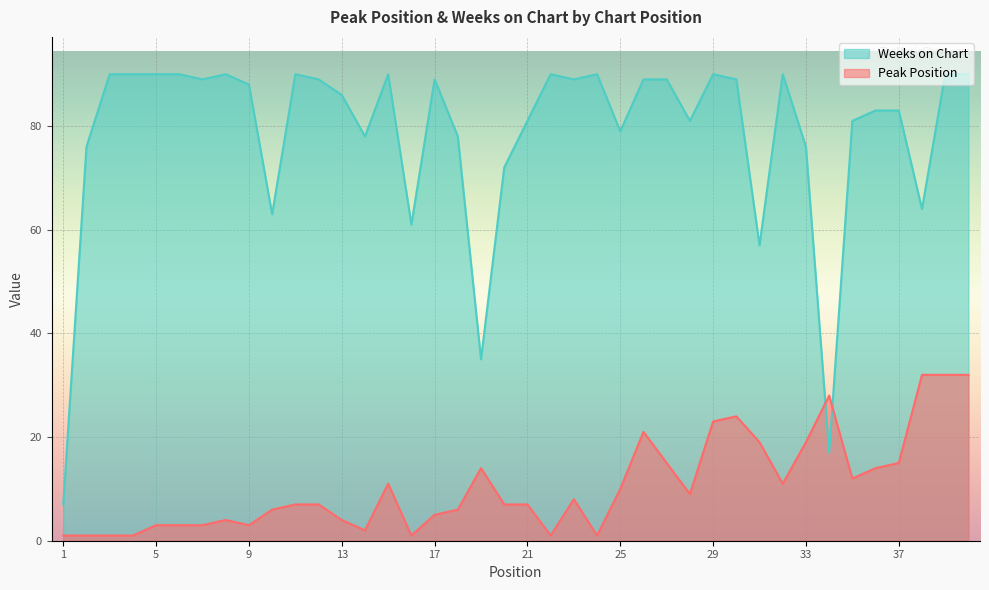

What is the sum of all Peak Position values?

423